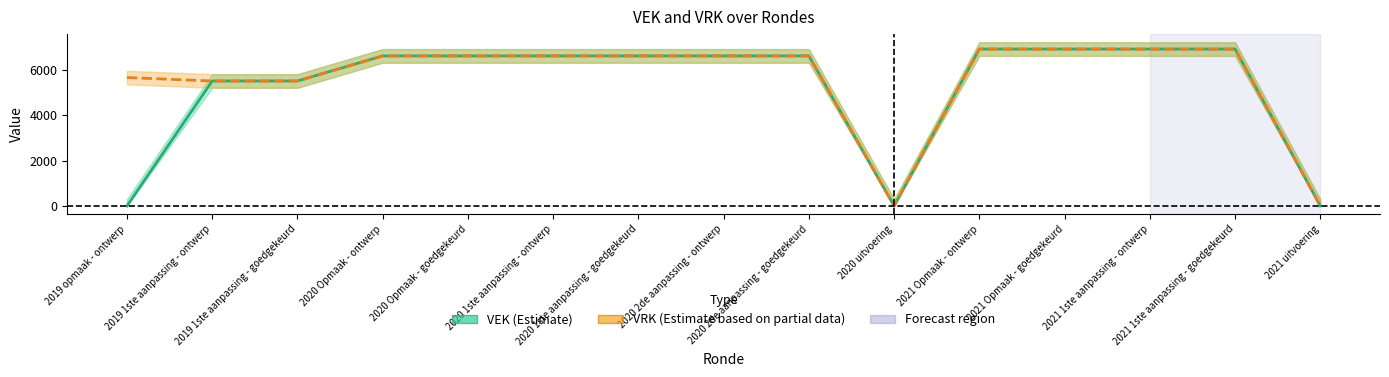

How many series are shown in this chart?

2